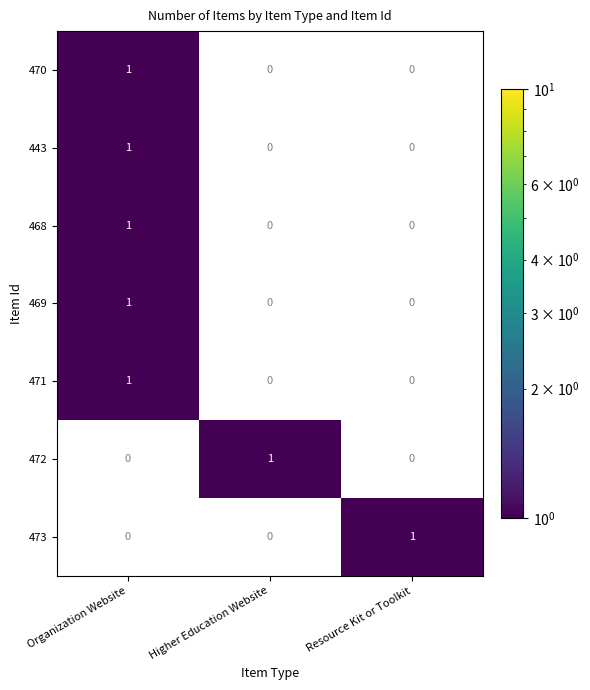

At which category is the sum across all series the highest?

Organization Website